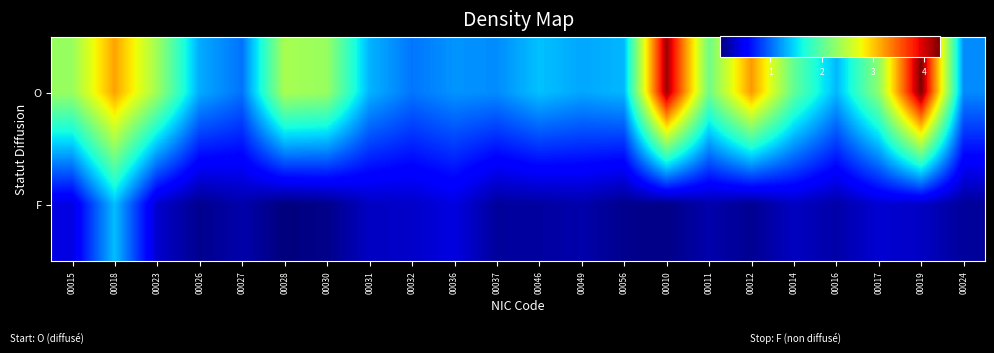

What is the greatest value displayed?

4.3